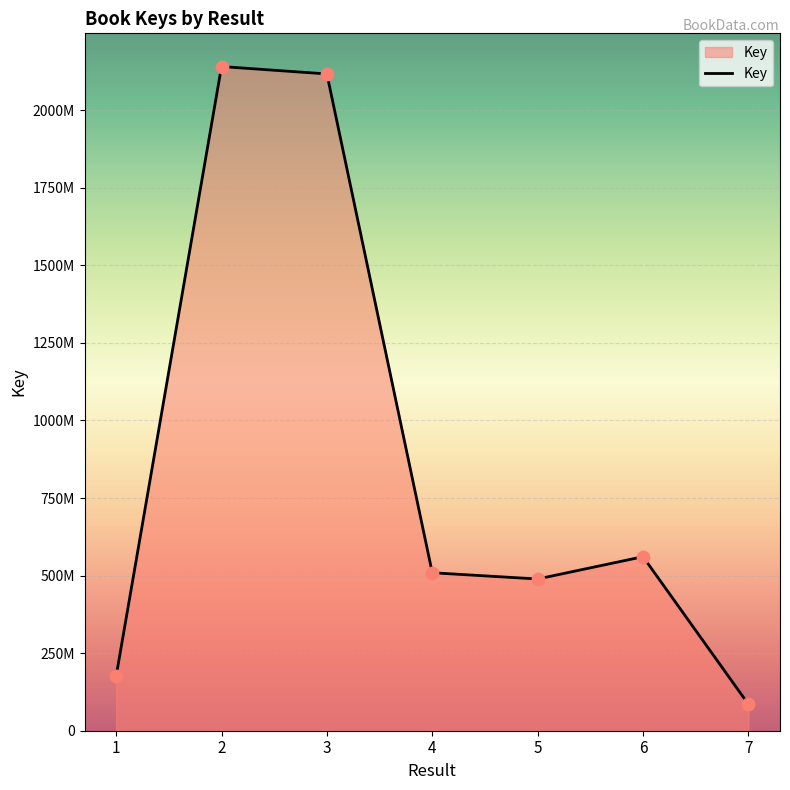

What is the change in value from 2 to 4?

-1631575346